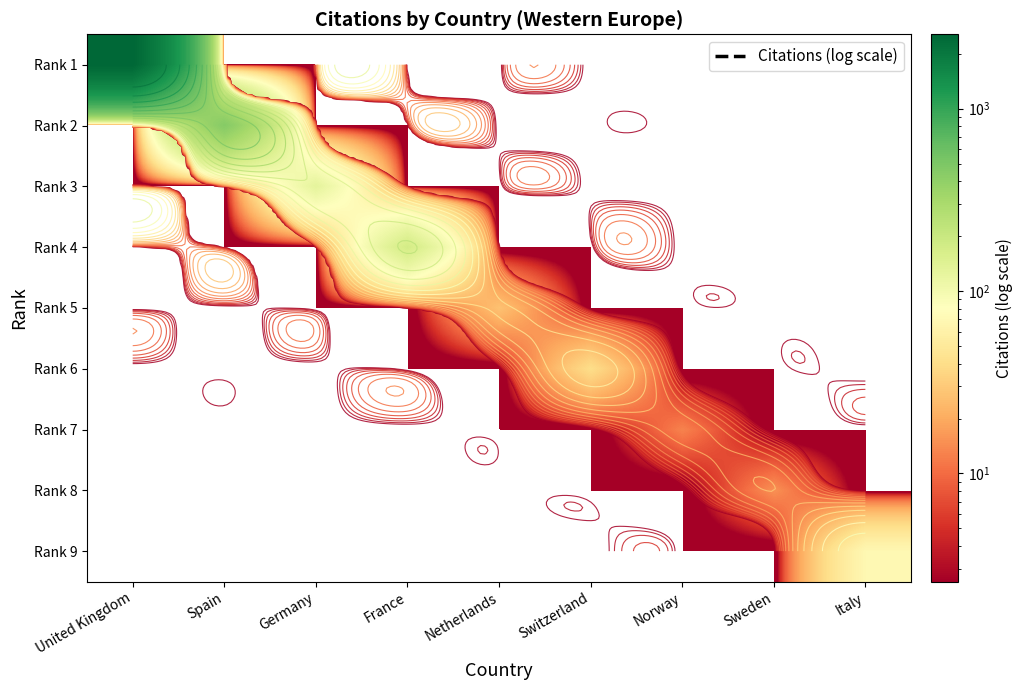

Rank the series by their maximum value, from highest to lowest.

Rank 1, Rank 2, Rank 4, Rank 3, Rank 9, Rank 6, Rank 5, Rank 8, Rank 7